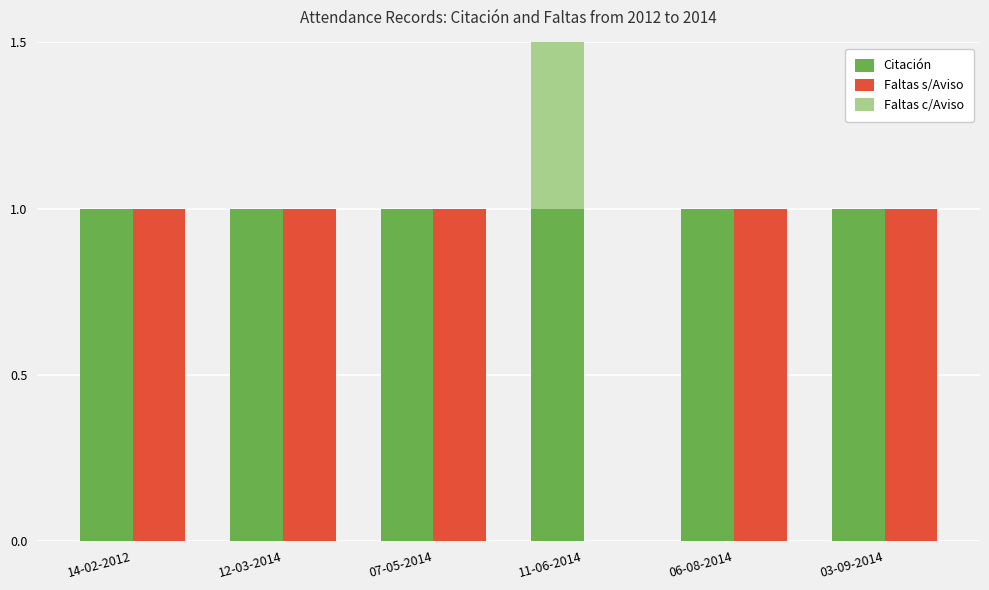

How many series are shown in this chart?

3